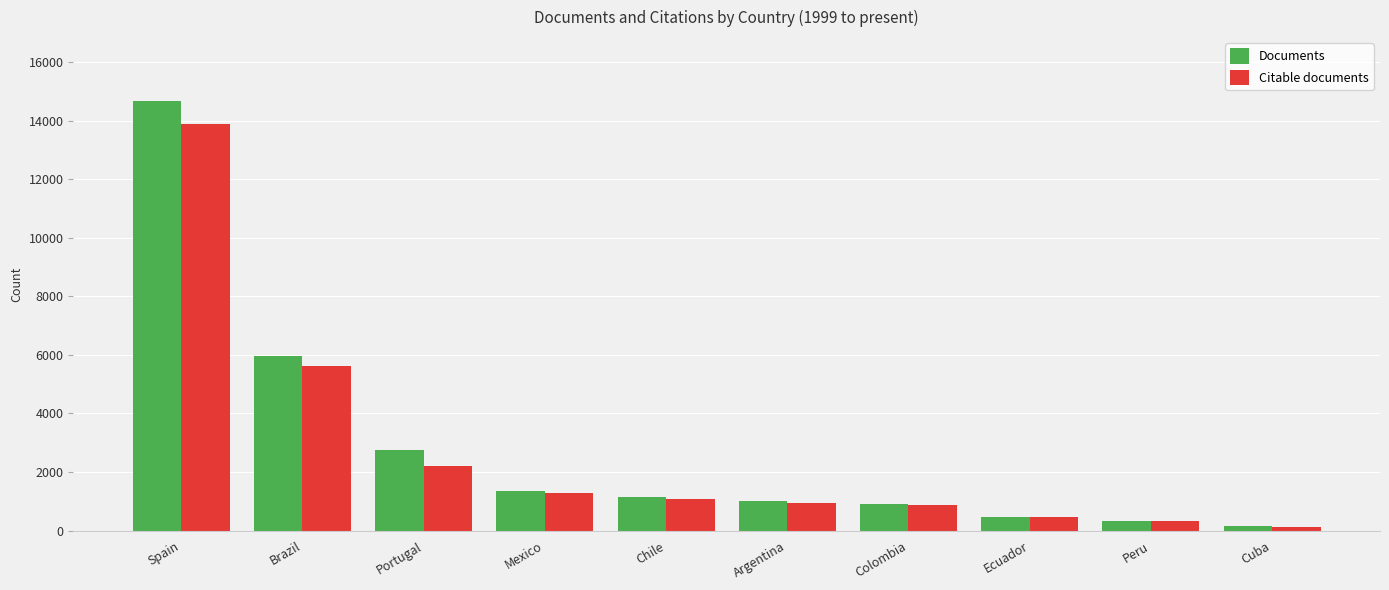

What is the sum of the Documents values at Ecuador and Mexico?

1820